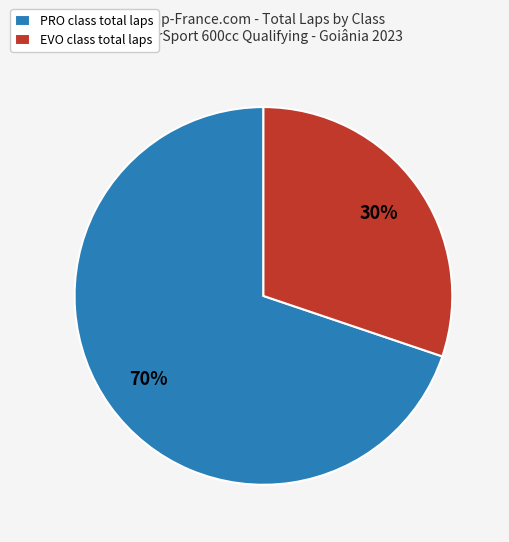

Which slice is the smallest?

EVO class total laps